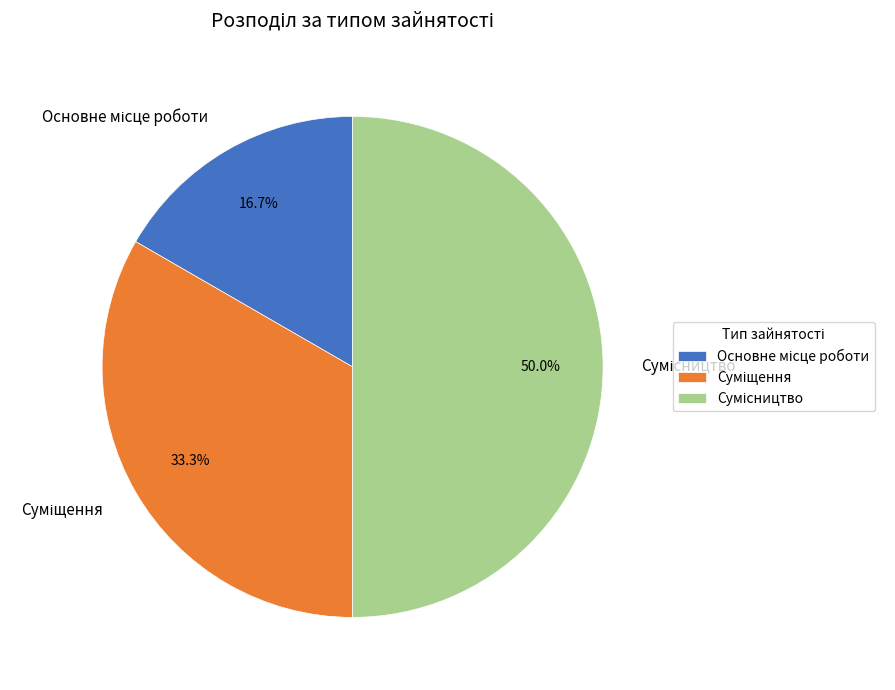

To the nearest percent, what is the combined percentage of Основне місце роботи and Суміщення?

50%